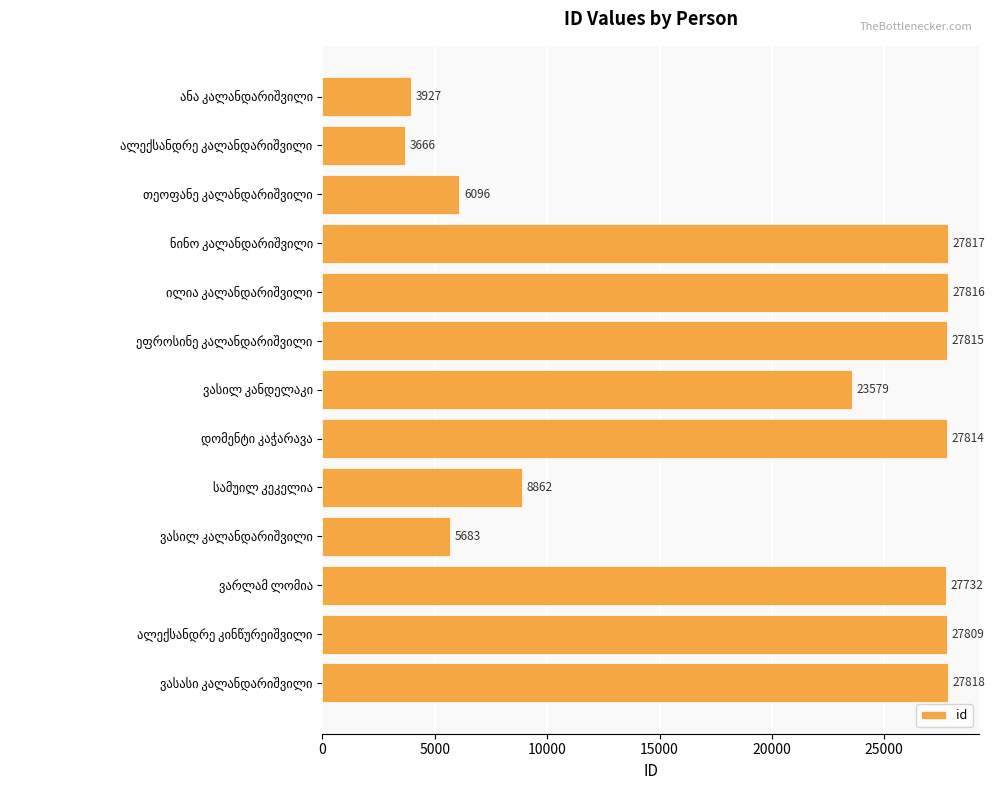

Reading top to bottom, transcribe all the data shown in this chart.

3927	3666	6096	27817	27816	27815	23579	27814	8862	5683	27732	27809	27818